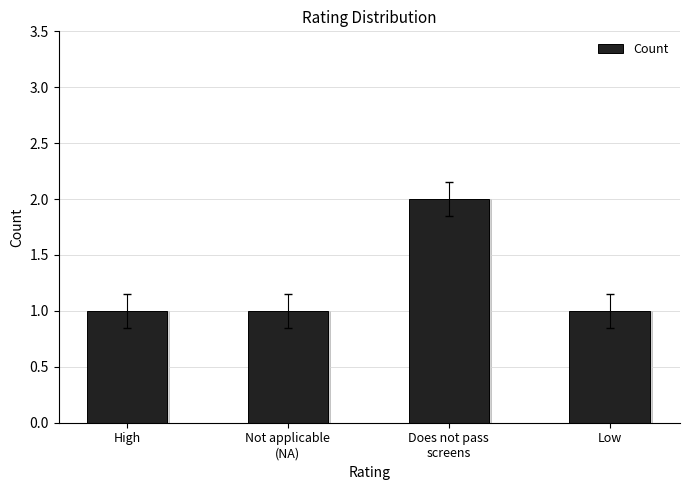

Approximately how many times larger is the value at Does not pass
screens compared to High?

2.0